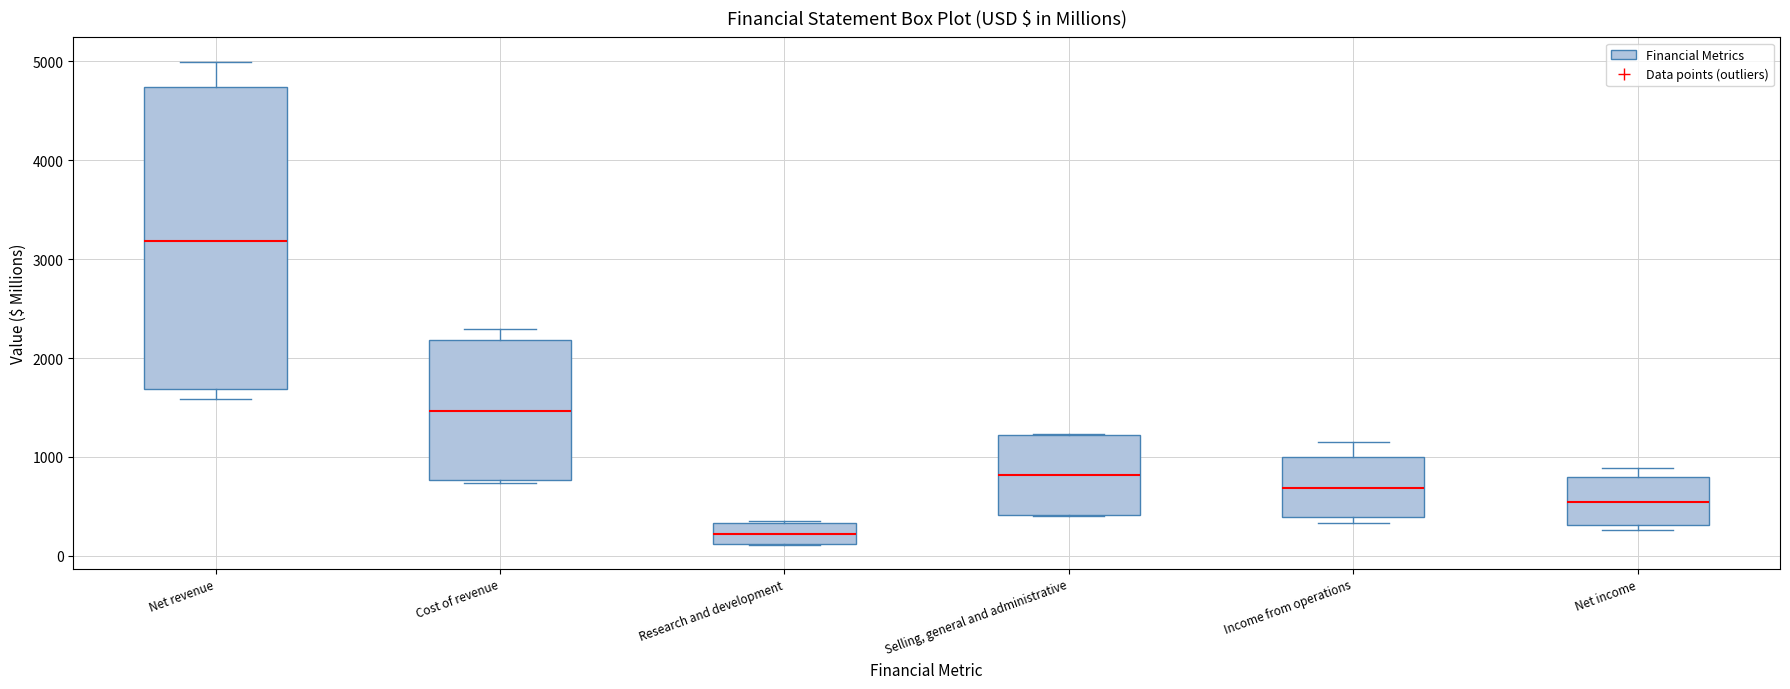

Which box has the highest median line?

Net revenue